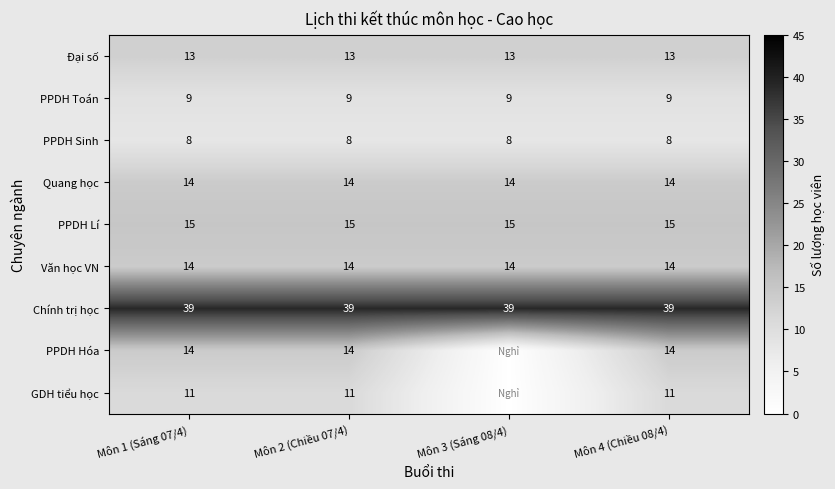

The value of PPDH Toán at Môn 3 (Sáng 08/4) is 9. True or false?

True